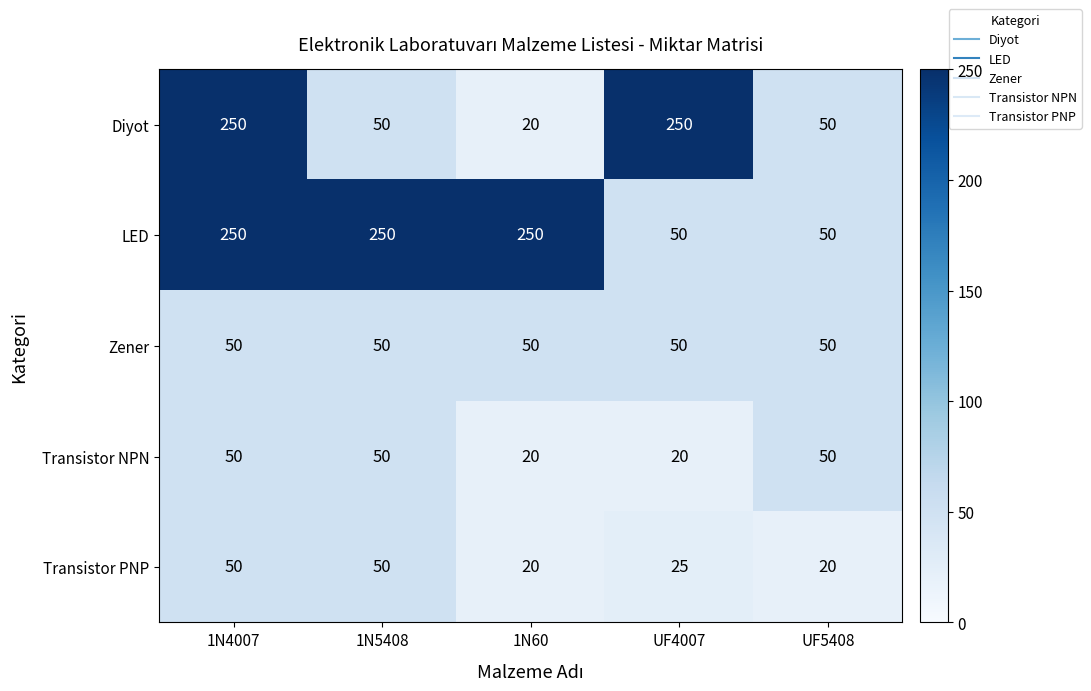

What is the spread (max minus min) of values at UF5408?

30